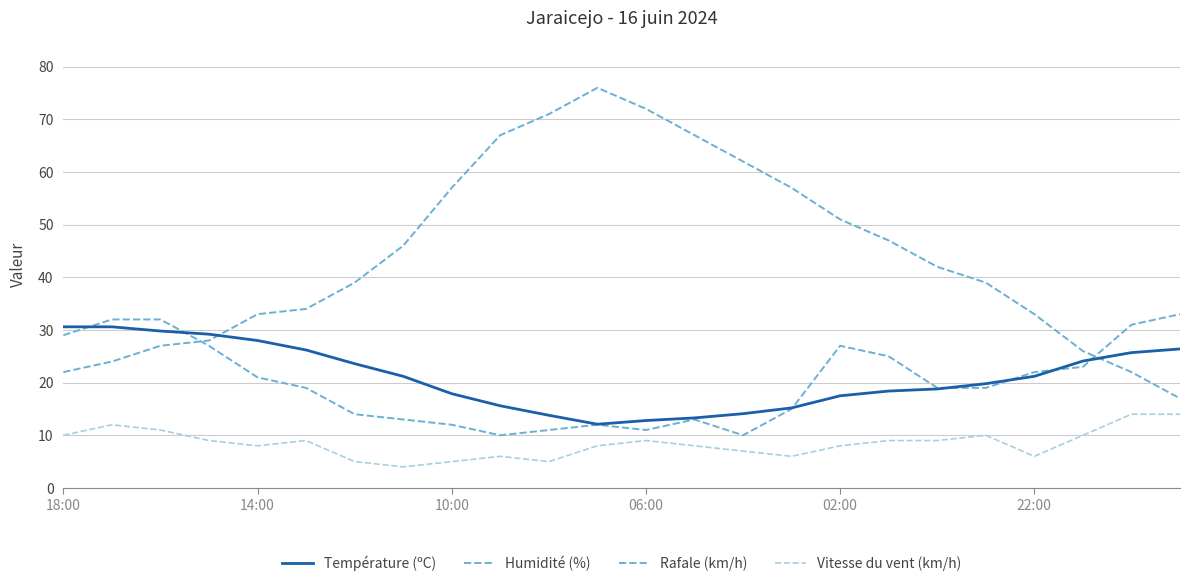

At which category is the sum across all series the highest?

11